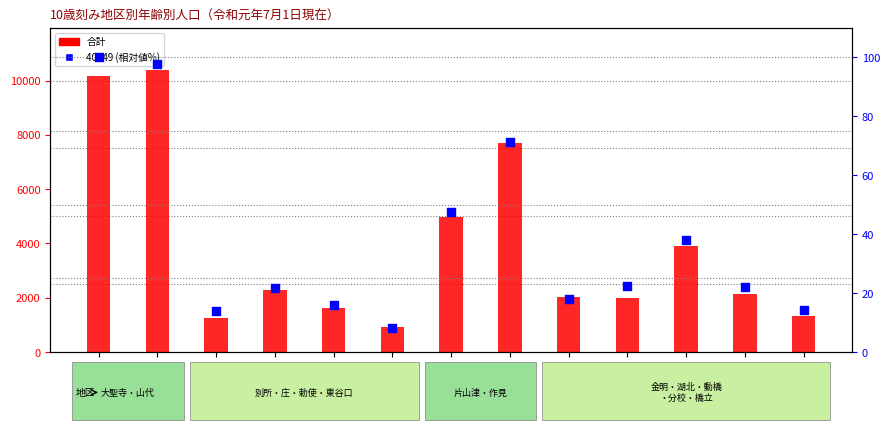

At how many categories does at least one series exceed 5352?

3